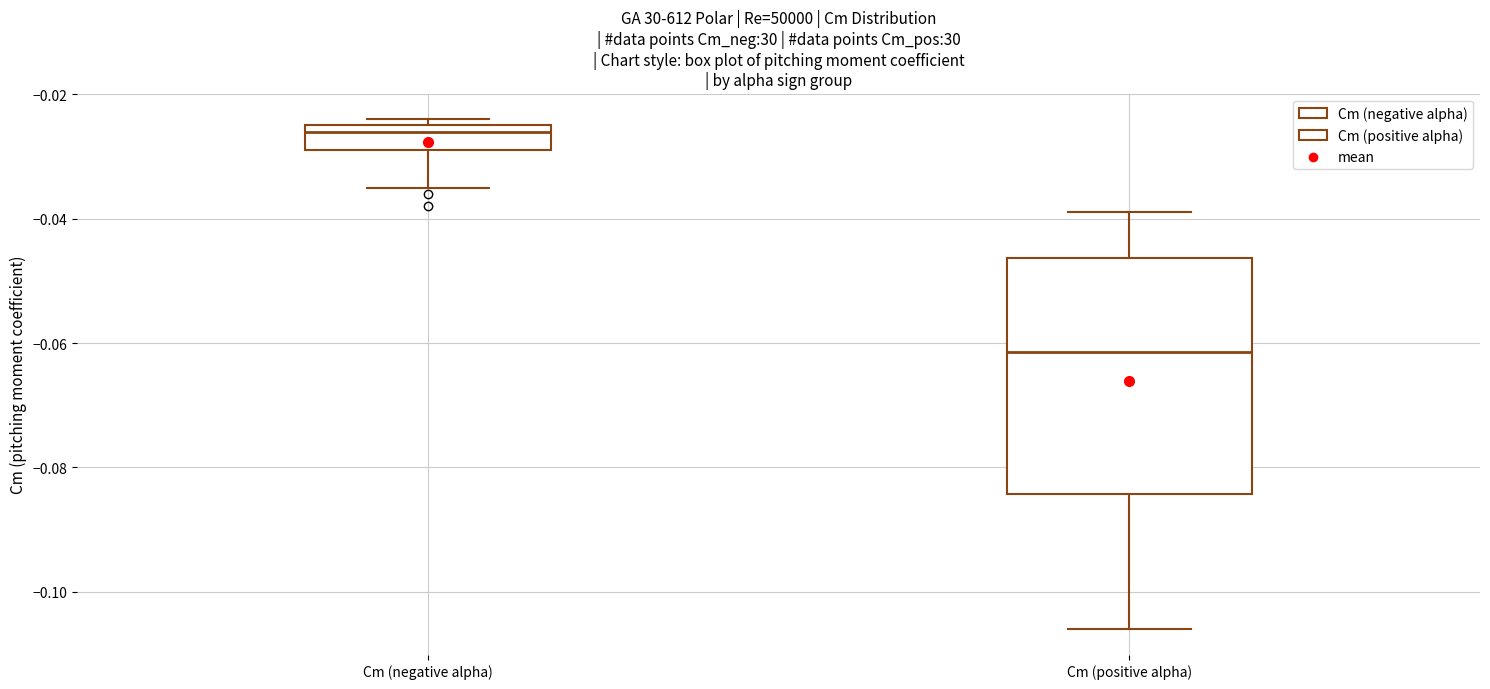

Reading left to right, read every box against the y-axis: the position of its median line, the range the box covers, and the ends of its whiskers. The values are not printed on the chart, so give them approximately, as read against the axis.

Cm (negative alpha): median -0.026, box -0.028 to -0.024, whiskers -0.034 to -0.024 (just above the box's upper edge)
Cm (positive alpha): median -0.062, box -0.084 to -0.046, whiskers -0.106 to -0.038